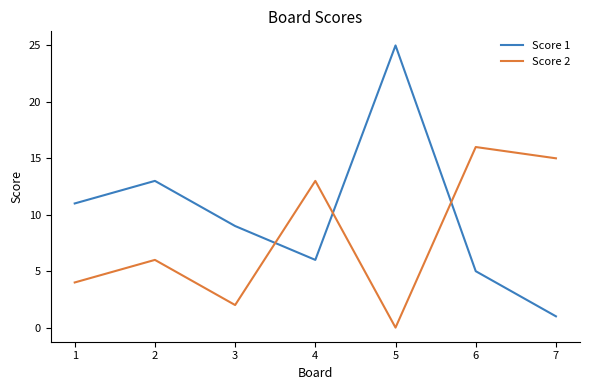

Which series has the widest spread of values?

Score 1